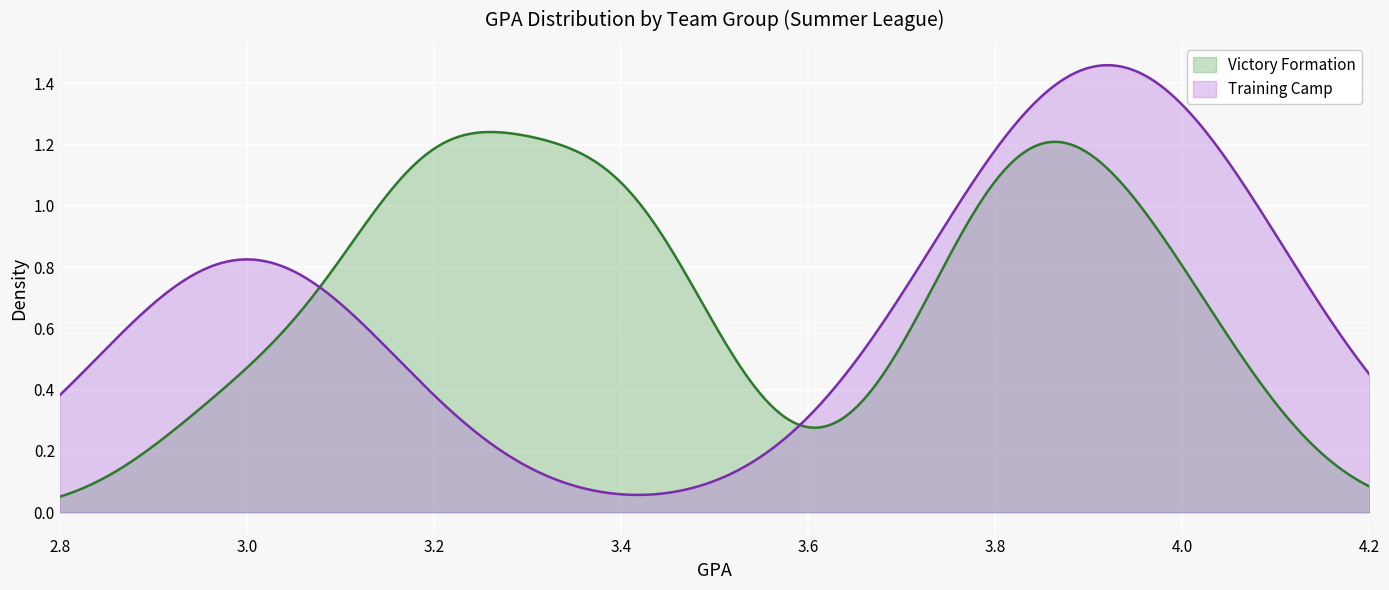

Rank the series by their maximum value, from highest to lowest.

Training Camp, Victory Formation